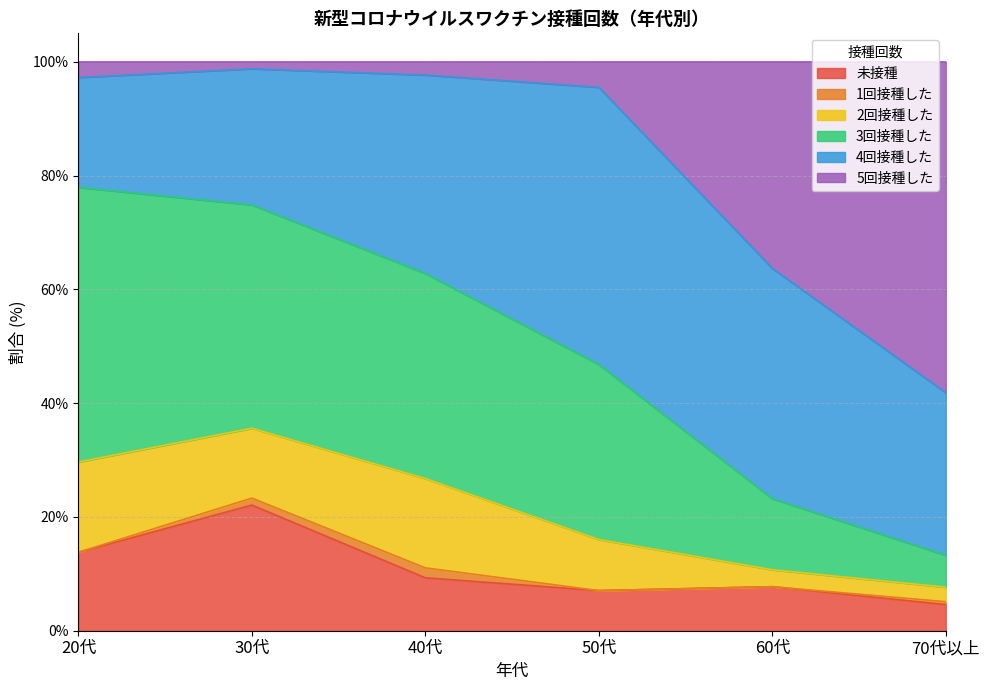

What is the total value across all series at 60代?

100.0